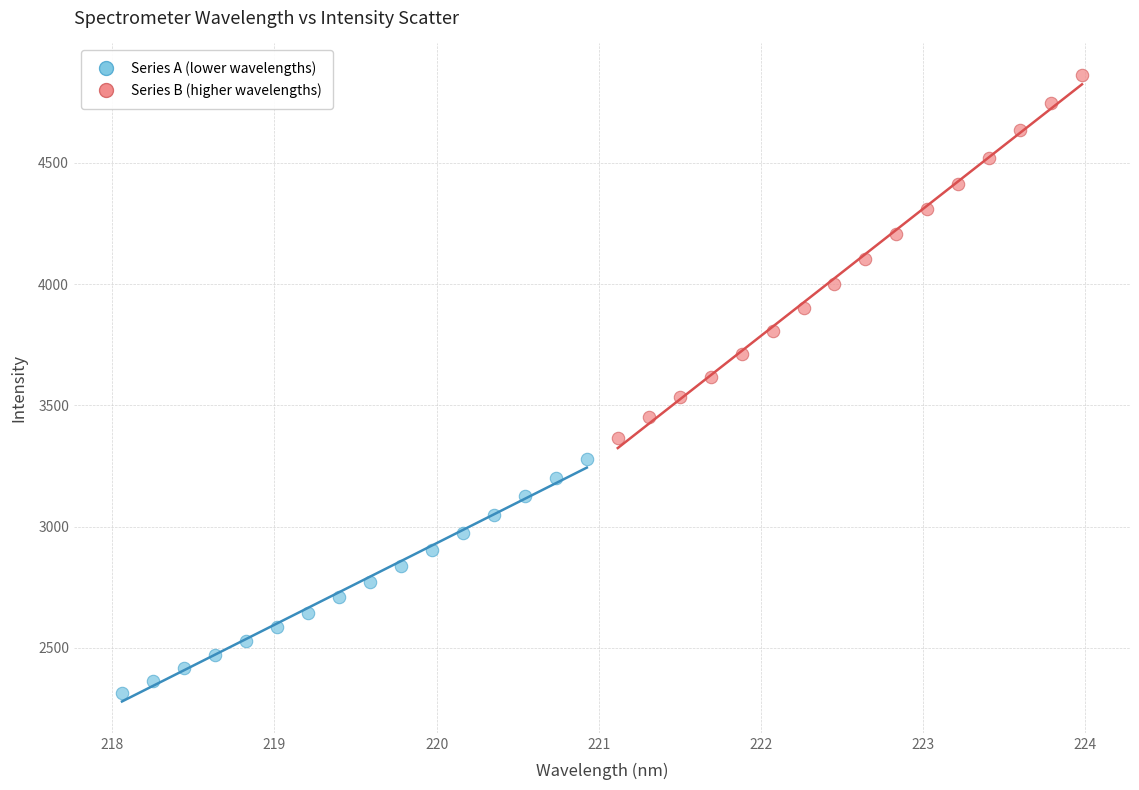

Which series has the largest Y range (max minus min)?

Series B (higher wavelengths)